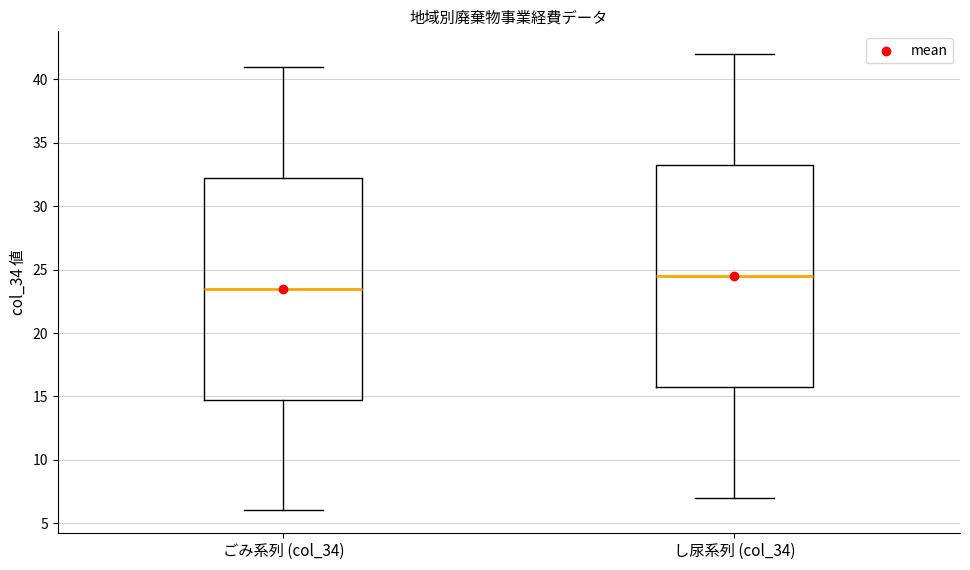

Where does the lower whisker of the box for ごみ系列 (col_34) end on the y-axis? The values are not printed on the chart, so give them approximately, as read against the axis.

6.0